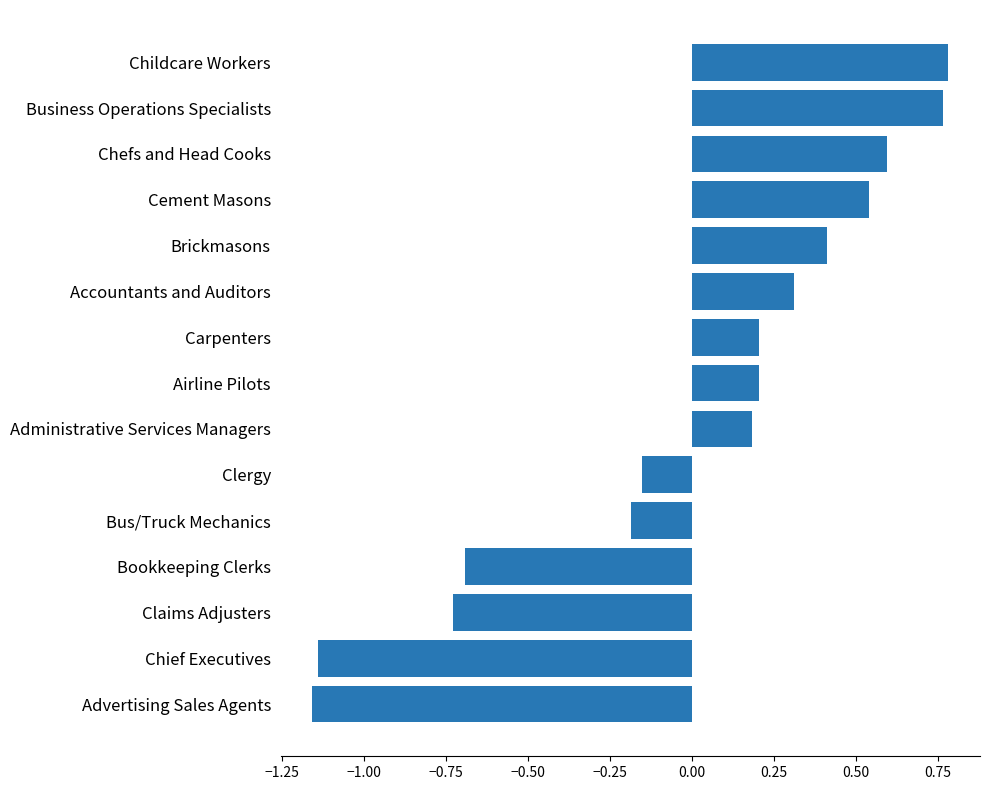

What is the difference between the values at Childcare Workers and Brickmasons?

0.4